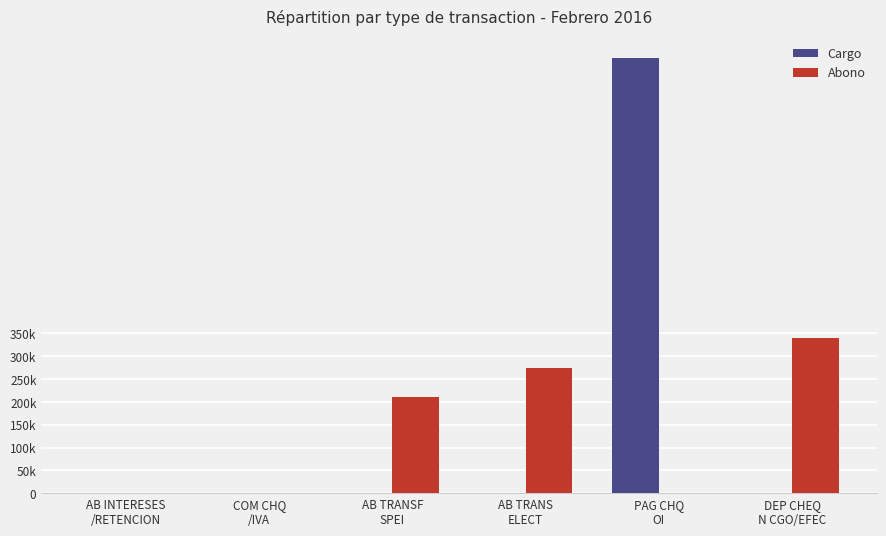

Are the bars horizontal?

No